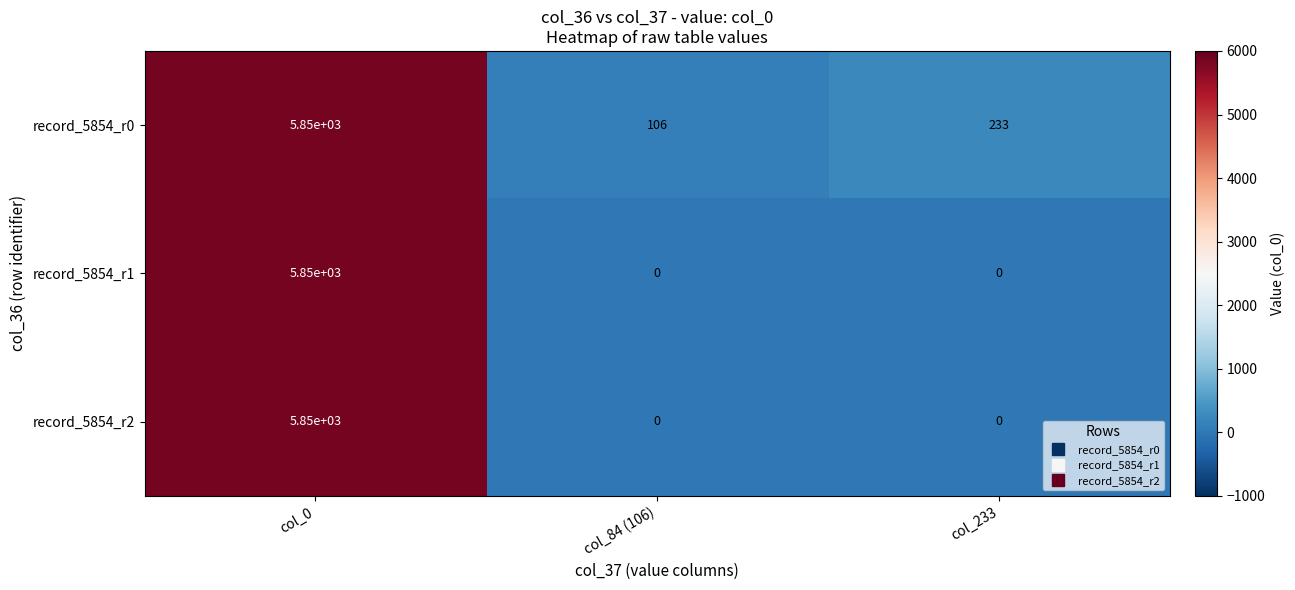

Which series has the largest total across all categories?

record_5854_r0